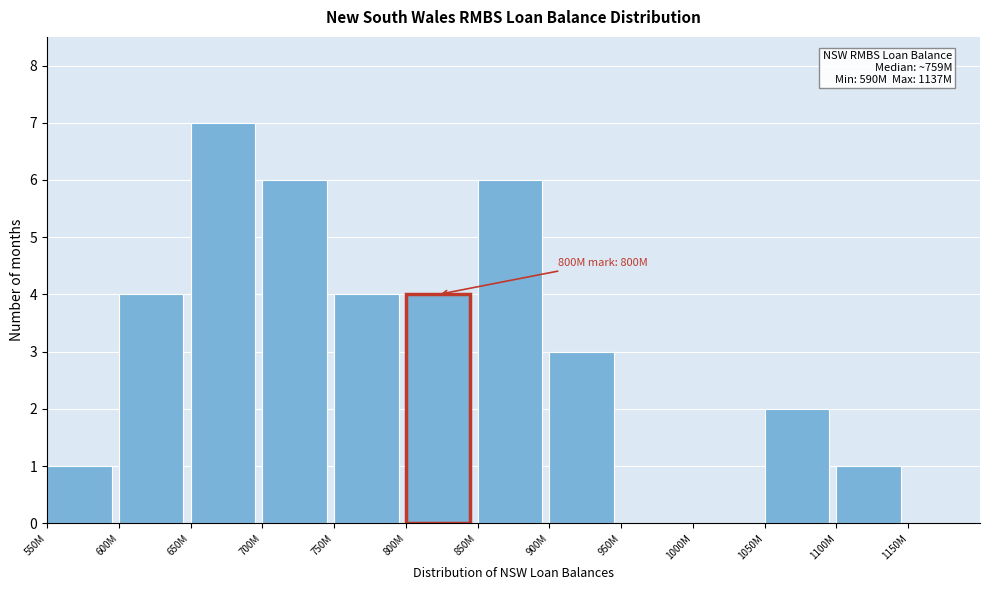

Reading left to right, list all the values displayed in this chart.

550M=1	600M=4	650M=7	700M=6	750M=4	800M=4	850M=6	900M=3	950M=0	1000M=0	1050M=2	1100M=1	1150M=0